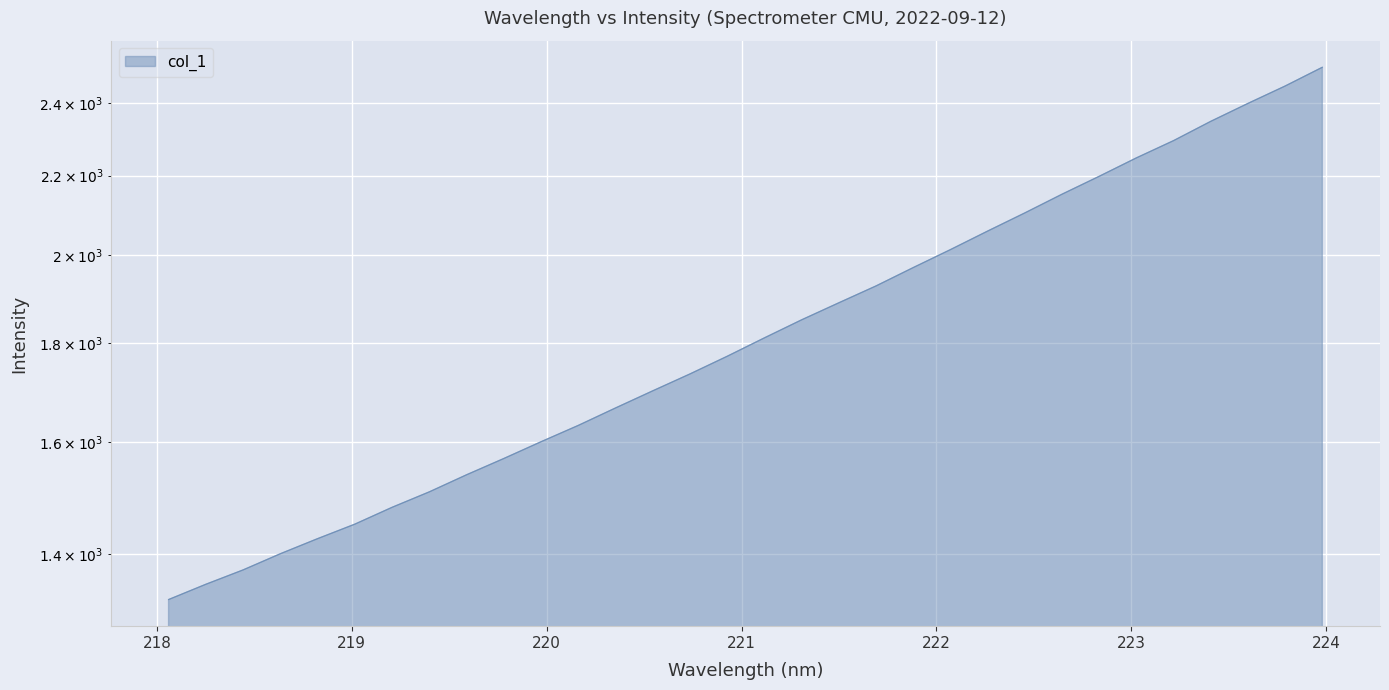

The chart shows a value of 1772.7 at 220.9264. True or false?

True